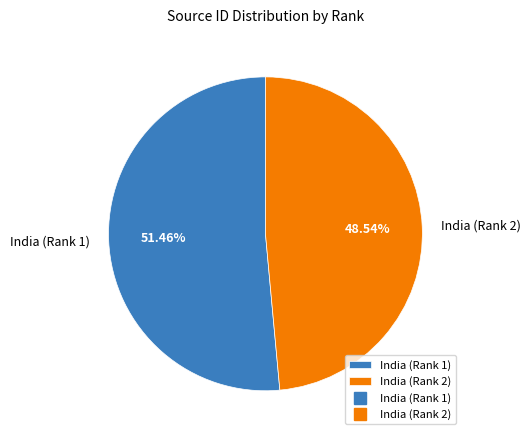

What is the smallest slice in the pie chart?

India (Rank 2)